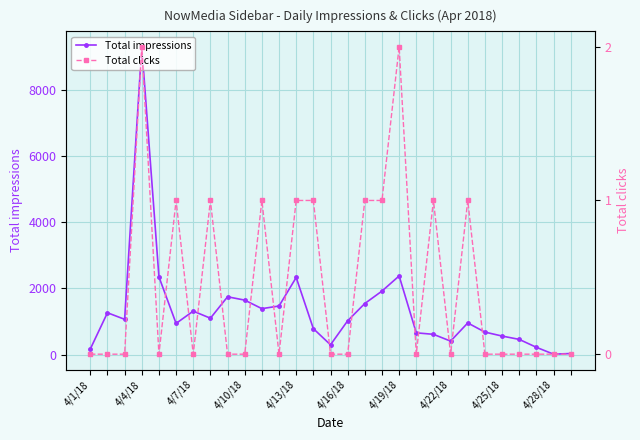

True or false: Total impressions and Total clicks intersect in this chart.

False